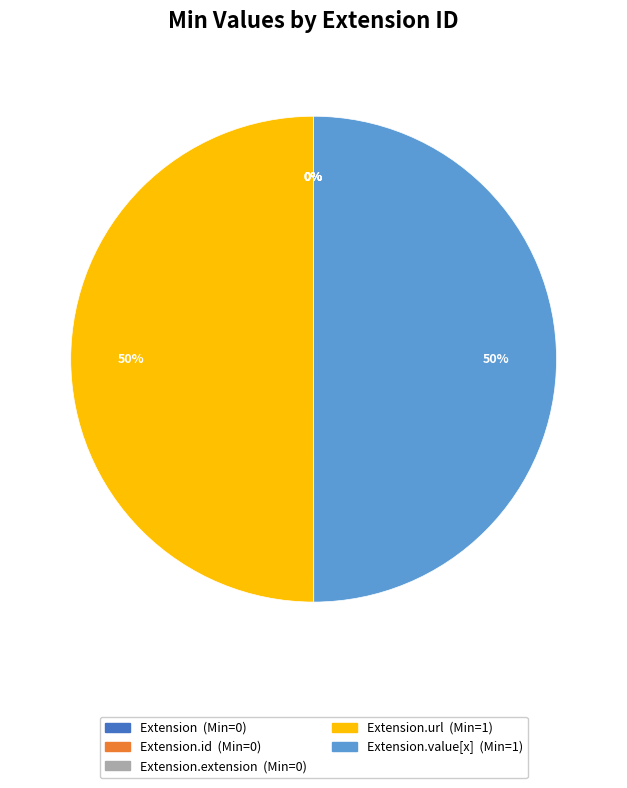

To the nearest percent, what is the difference between the largest and smallest slice percentages?

50%